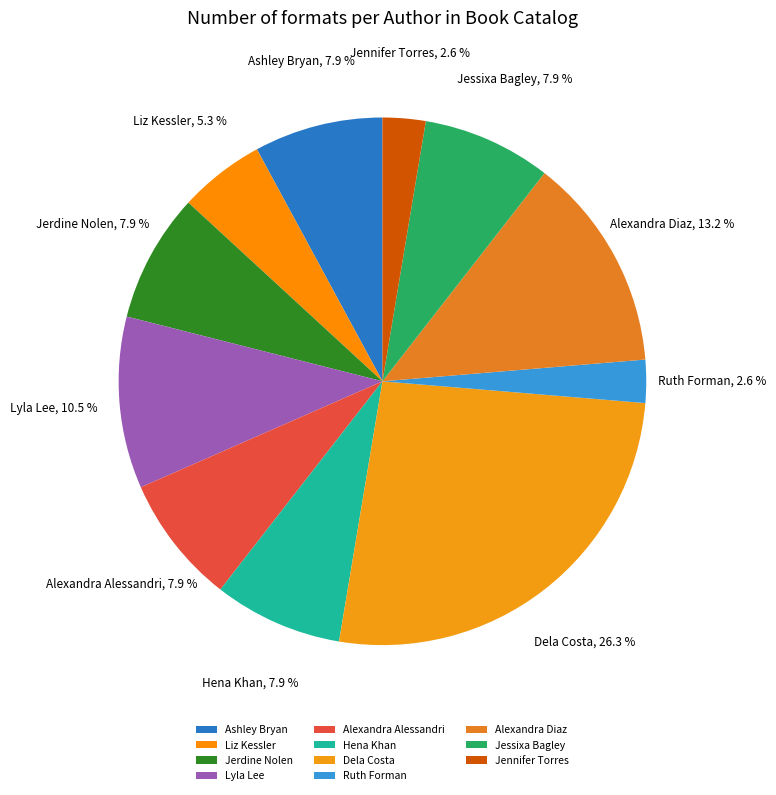

What is the ratio of the value at Lyla Lee to the value at Jennifer Torres?

4.0